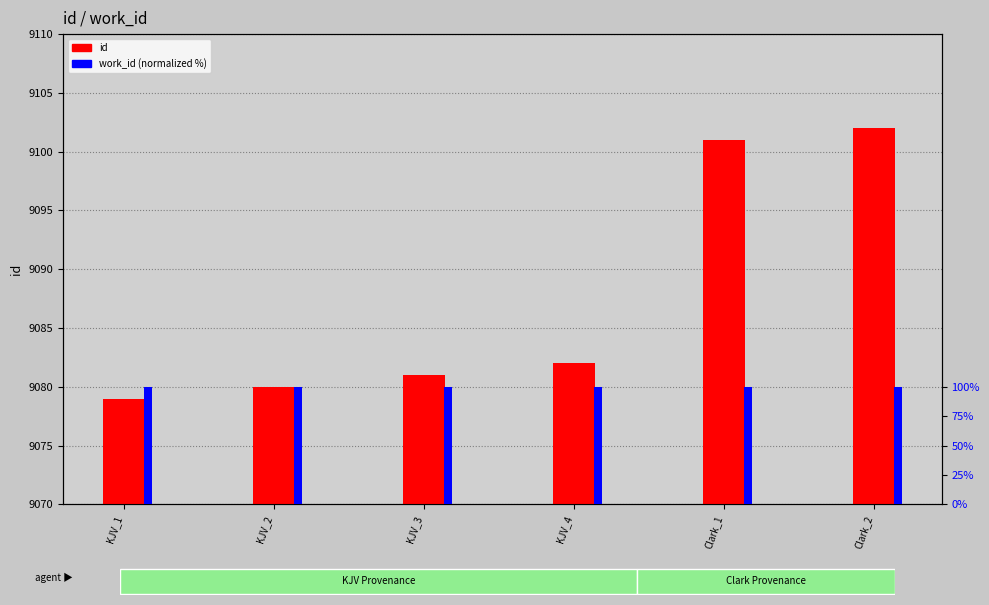

Where is work_id (normalized %) nearest to the value 100?

KJV_1